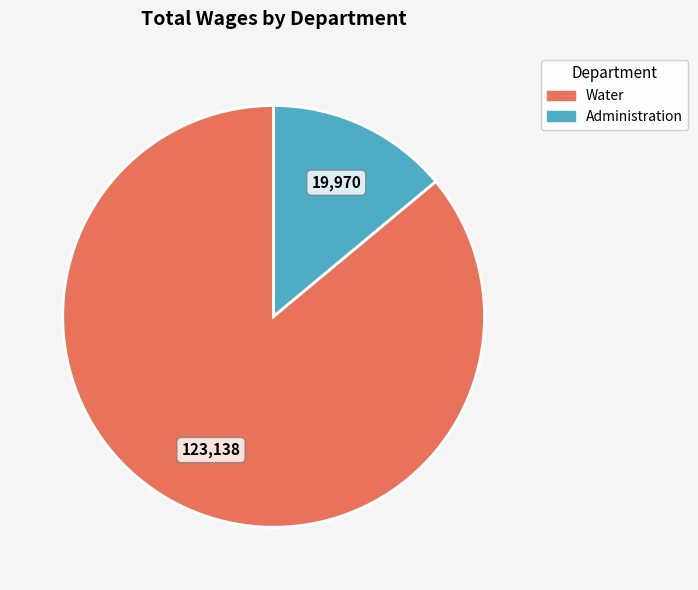

Which category has the biggest portion of the pie?

Water